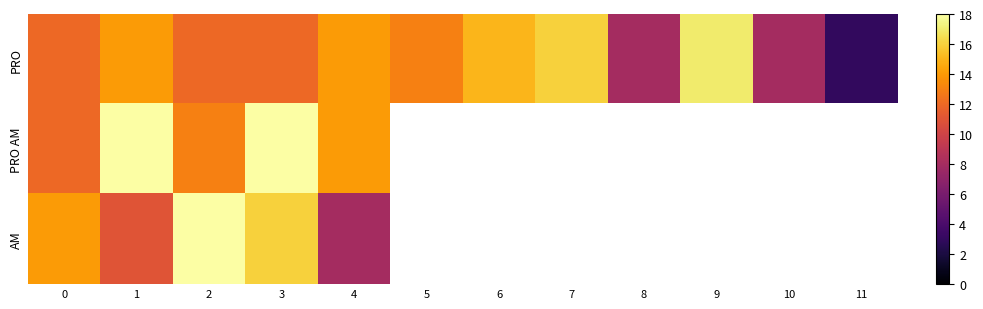

Which series has the largest total across all categories?

PRO